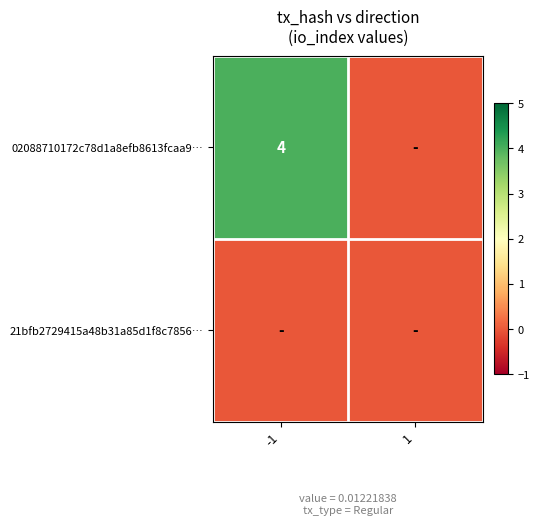

Which series has the widest spread of values?

02088710172c78d1a8efb8613fcaa9…